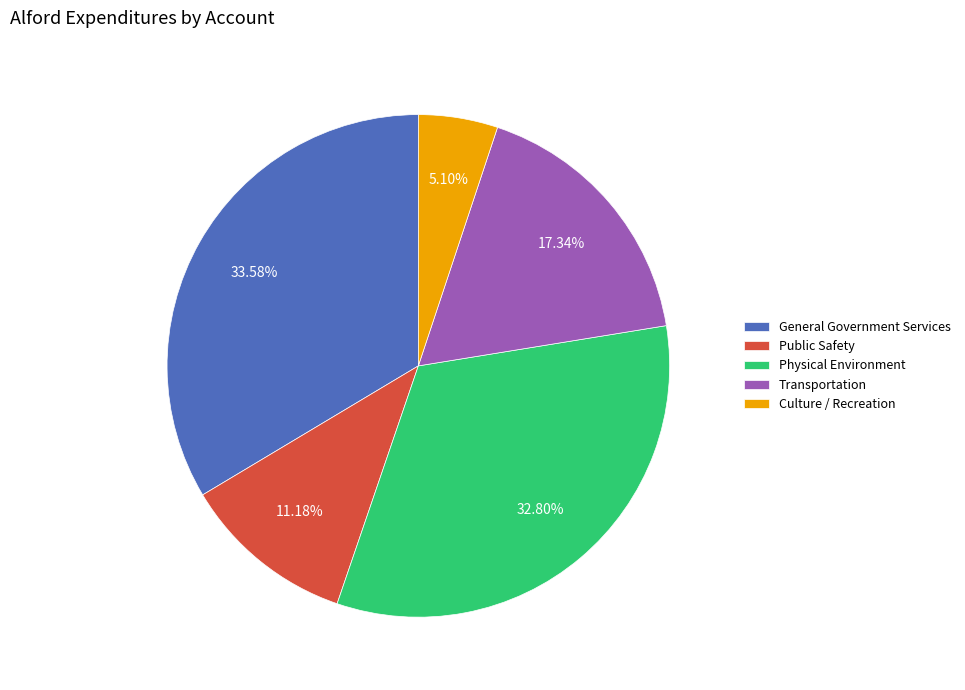

What is the ratio of the value at General Government Services to the value at Transportation?

1.9